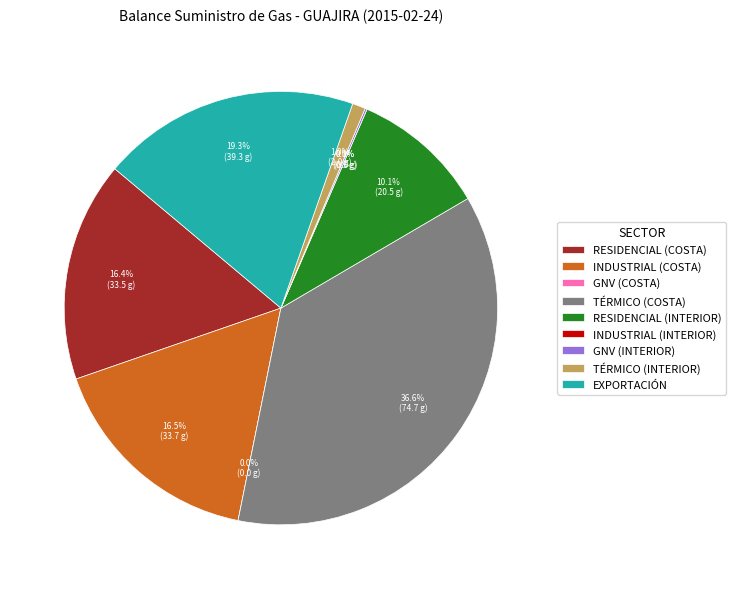

Count the number of slices in the pie.

9